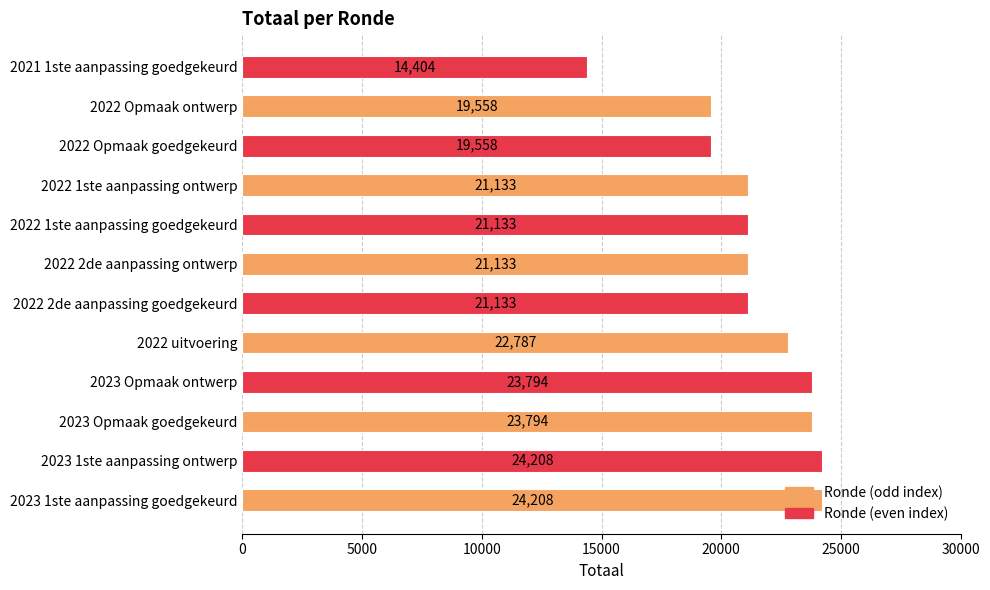

True or false: the data shows 6329 at 2022 Opmaak goedgekeurd.

False